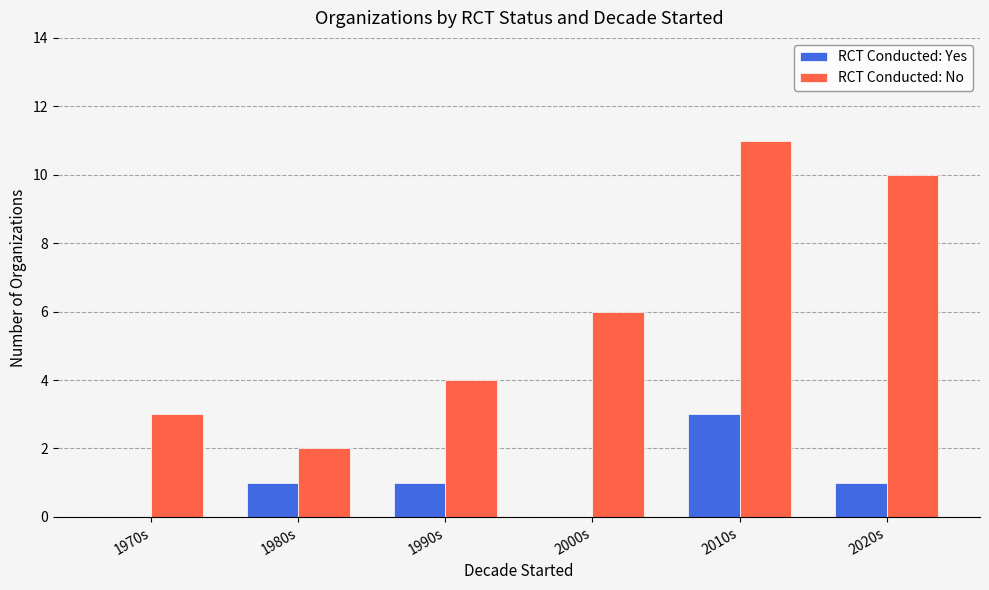

How many groups of bars are there?

6